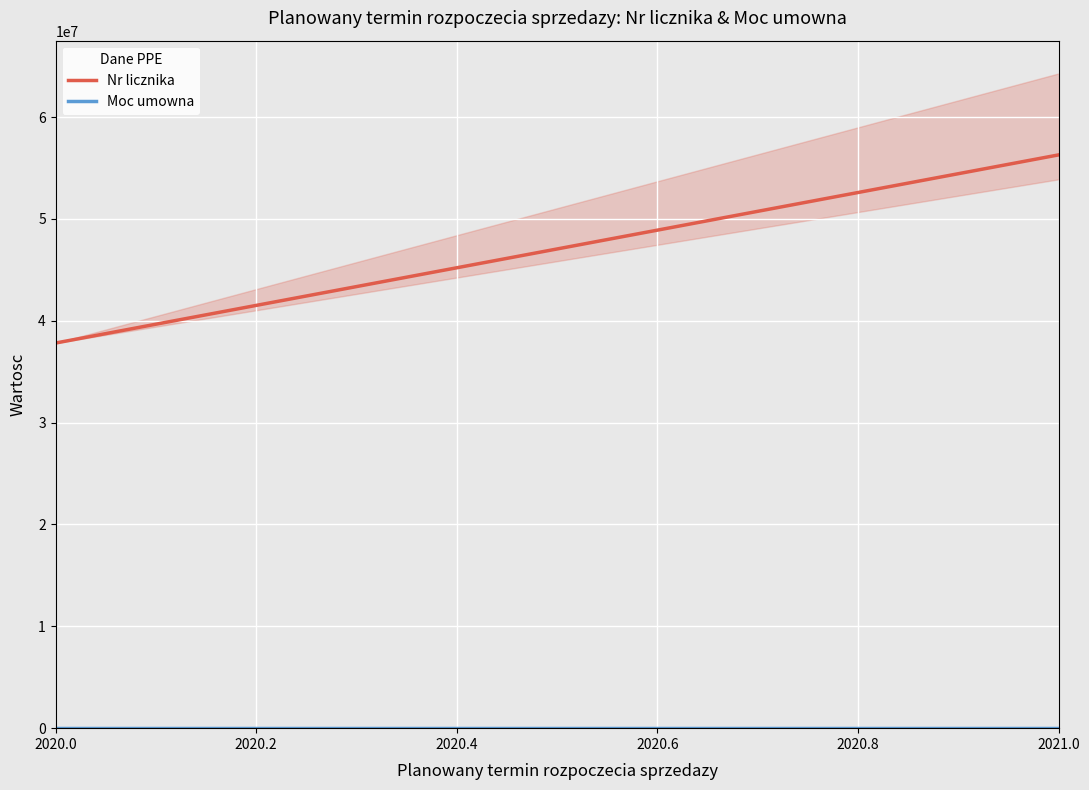

What are all the series names shown in the legend?

Nr licznika, Moc umowna